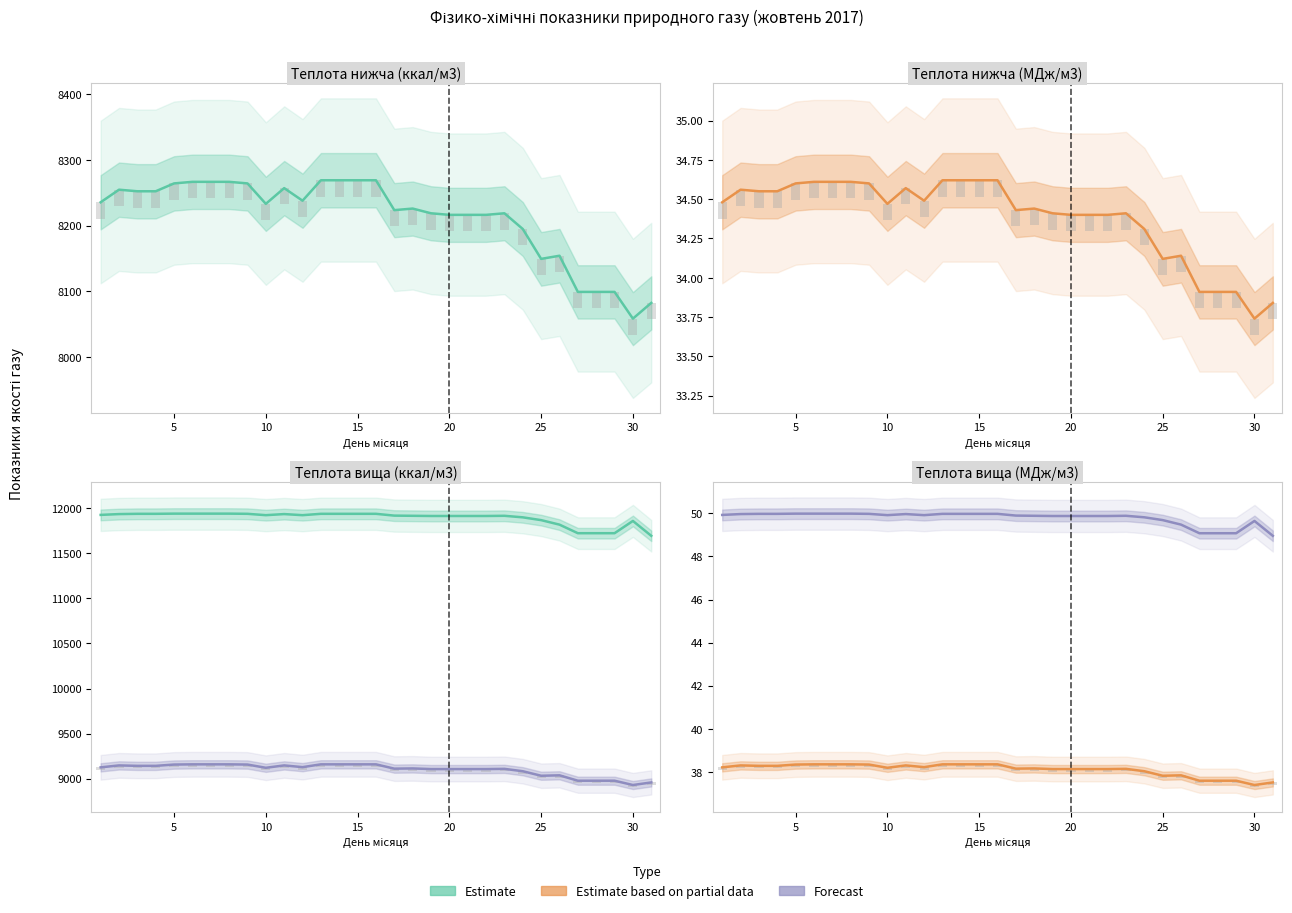

Reading right to left, extract all data points from this chart.

Теплота згоряння нижча ккал/м3: 8082.5	8058.7	8099.3	8099.3	8099.3	8154.2	8149.4	8194.8	8218.7	8216.3	8216.3	8216.3	8218.7	8225.9	8223.5	8268.8	8268.8	8268.8	8268.8	8237.8	8256.9	8233.0	8264.1	8266.5	8266.5	8266.5	8264.1	8252.1	8252.1	8254.5	8235.4
Теплота згоряння нижча МДж/м3: 33.8	33.7	33.9	33.9	33.9	34.1	34.1	34.3	34.4	34.4	34.4	34.4	34.4	34.4	34.4	34.6	34.6	34.6	34.6	34.5	34.6	34.5	34.6	34.6	34.6	34.6	34.6	34.5	34.5	34.6	34.5
Теплота згоряння вища ккал/м3: 8959.1	8930.4	8978.2	8978.2	8978.2	9037.9	9033.2	9083.3	9109.6	9107.2	9107.2	9107.2	9107.2	9114.4	9112.0	9159.7	9159.7	9159.7	9159.7	9128.7	9147.8	9121.5	9157.4	9159.7	9159.7	9159.7	9157.4	9143.0	9143.0	9147.8	9126.3
Число Воббе вище ккал/м3: 11694.0	11859.0	11723.0	11723.0	11723.0	11818.0	11868.0	11899.0	11916.0	11914.0	11914.0	11914.0	11914.0	11916.0	11918.0	11938.0	11938.0	11938.0	11938.0	11923.0	11935.0	11923.0	11938.0	11940.0	11940.0	11940.0	11940.0	11938.0	11938.0	11935.0	11926.0
Теплота згоряння вища МДж/м3: 37.5	37.4	37.6	37.6	37.6	37.8	37.8	38.0	38.1	38.1	38.1	38.1	38.1	38.2	38.1	38.4	38.4	38.4	38.4	38.2	38.3	38.2	38.3	38.4	38.4	38.4	38.3	38.3	38.3	38.3	38.2
Число Воббе вище МДж/м3: 49.0	49.6	49.1	49.1	49.1	49.5	49.7	49.8	49.9	49.9	49.9	49.9	49.9	49.9	49.9	50.0	50.0	50.0	50.0	49.9	50.0	49.9	50.0	50.0	50.0	50.0	50.0	50.0	50.0	50.0	49.9